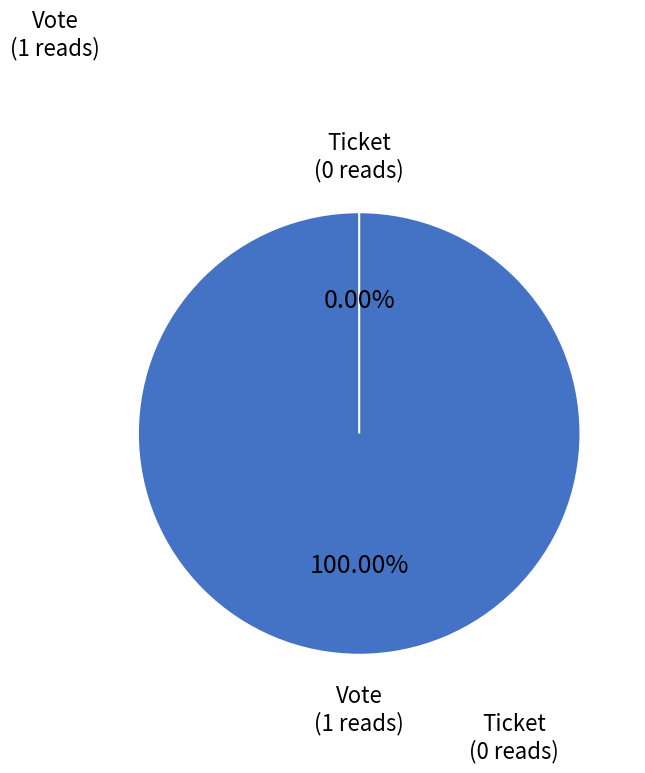

To the nearest percent, what is the combined percentage of Ticket and Vote?

100%